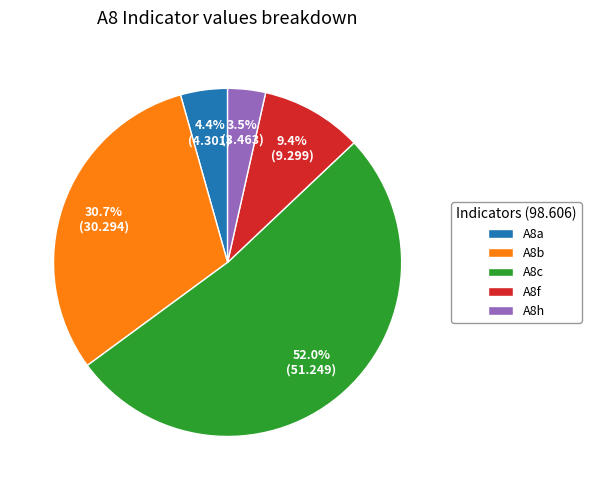

Which category has the smallest portion of the pie?

A8h